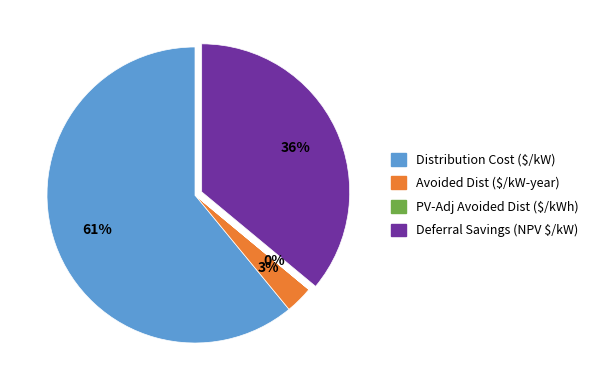

To the nearest percent, what percentage of the pie is Avoided Dist ($/kW-year)?

3%